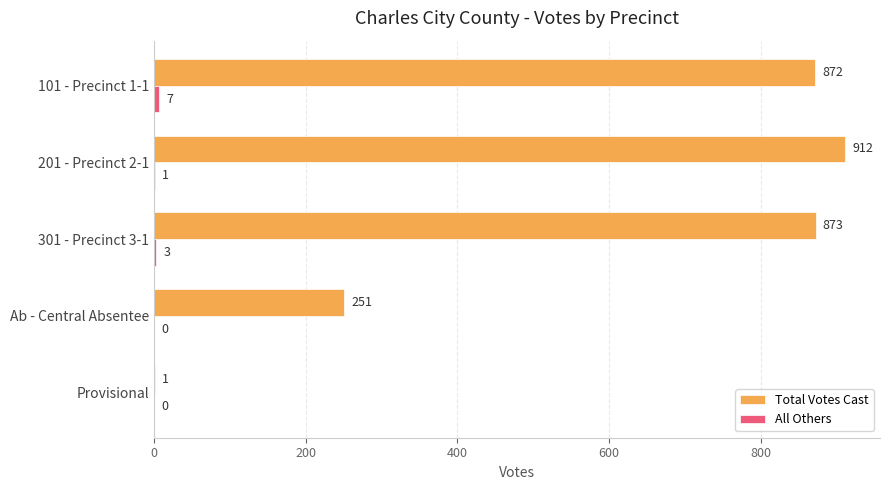

The value of Total Votes Cast at Ab - Central Absentee is 410. True or false?

False